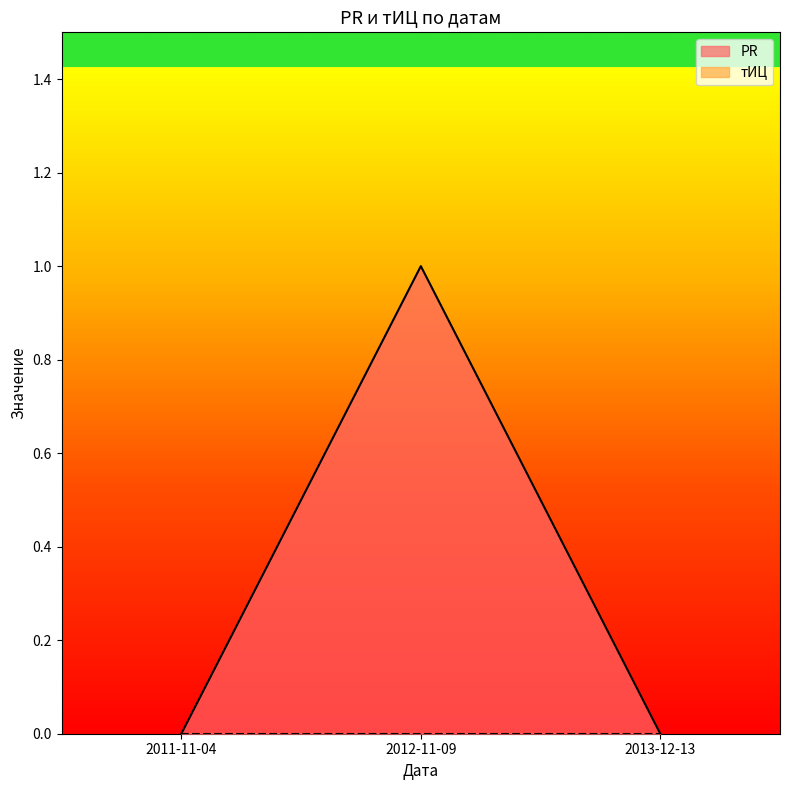

Reading left to right, list all the values displayed in this chart.

2011-11-04=0	2012-11-09=1	2013-12-13=0